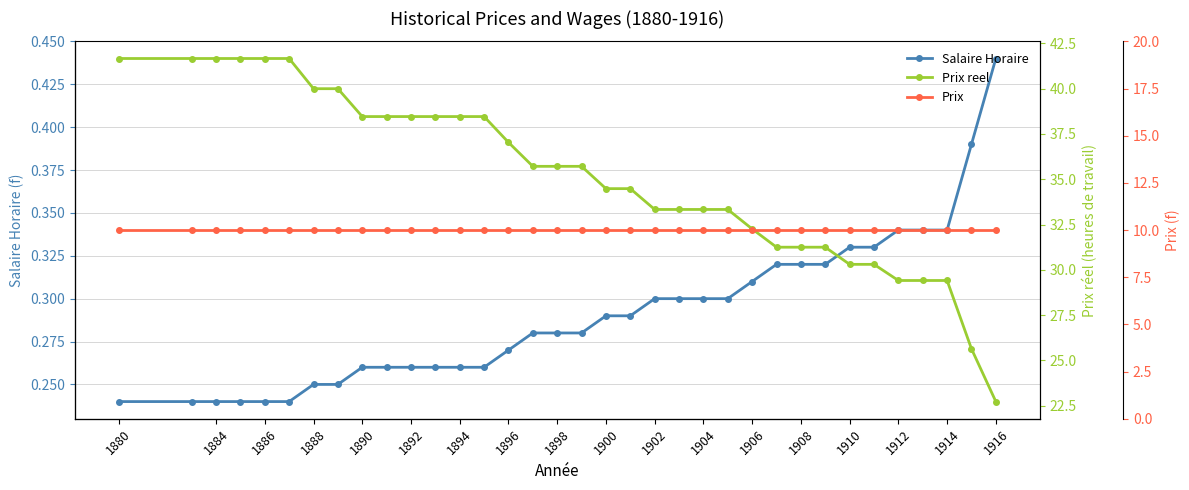

How many distinct data groups are displayed?

3